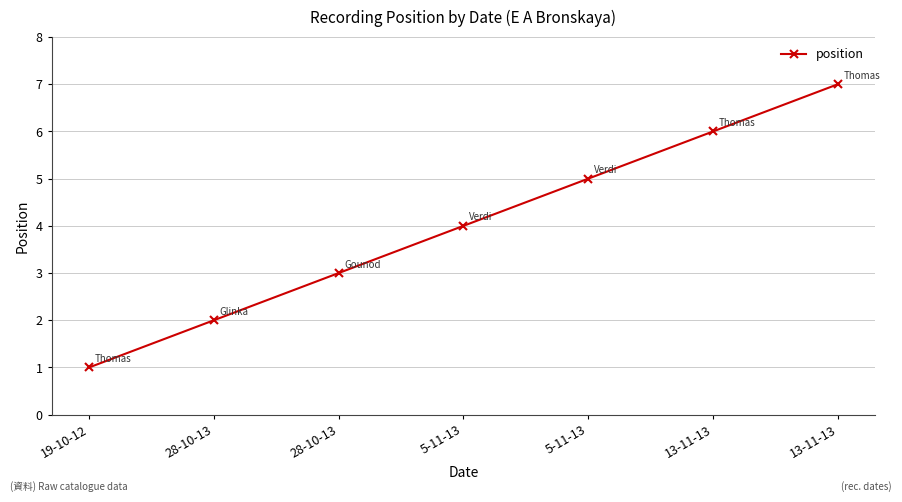

True or false: there are more than 1 points higher than both neighbors.

False